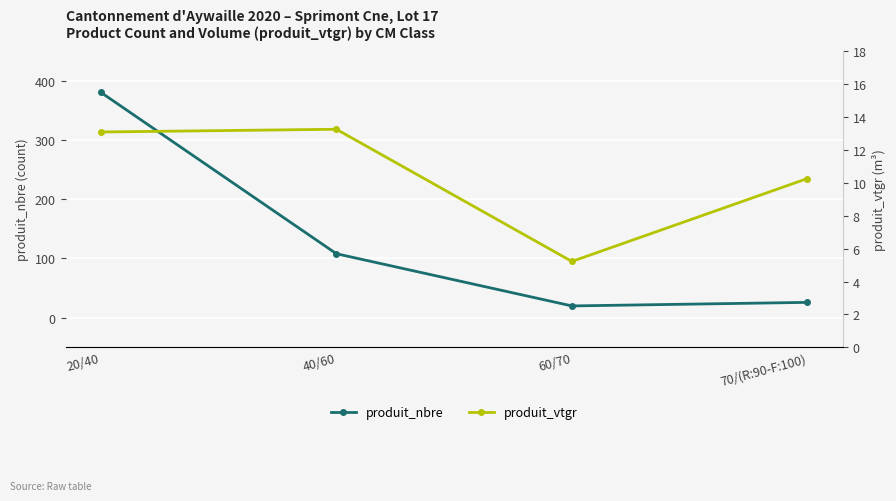

True or false: produit_nbre has a value of 20.0 at 60/70.

True